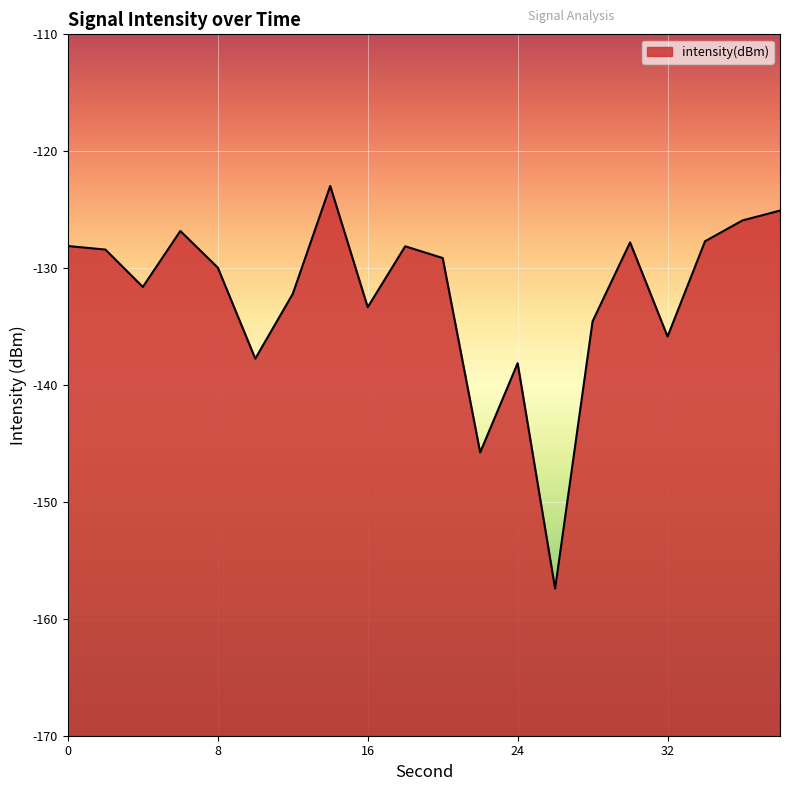

Reading left to right, transcribe all the data shown in this chart.

-128.1	-128.4	-131.6	-126.8	-130.0	-137.7	-132.2	-123.0	-133.3	-128.1	-129.1	-145.8	-138.1	-157.4	-134.5	-127.8	-135.9	-127.7	-125.9	-125.1